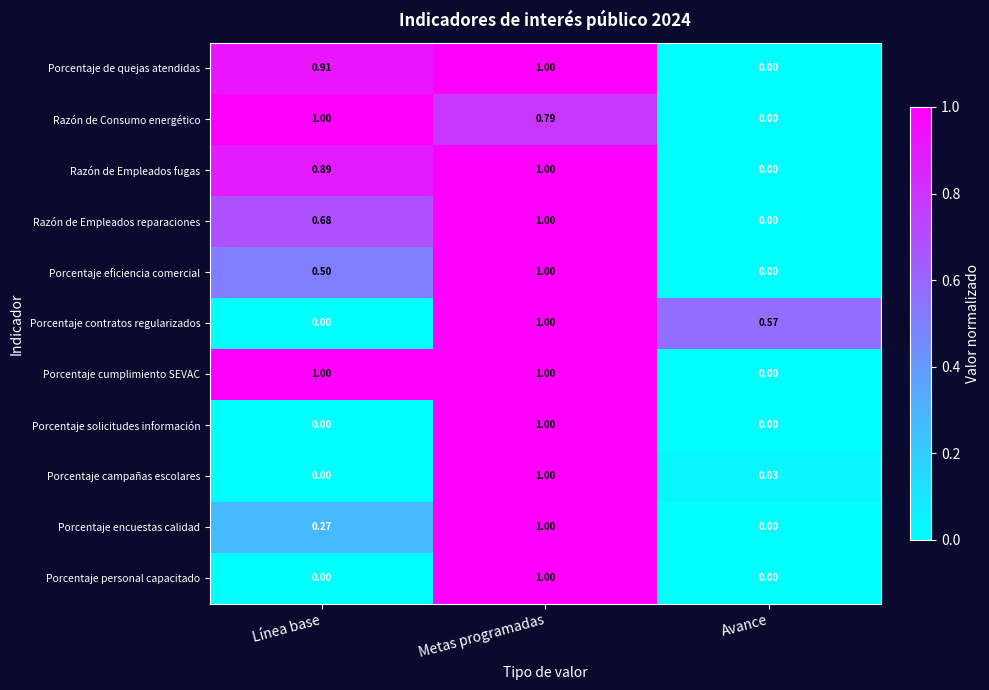

Rank the categories by Porcentaje contratos regularizados value from lowest to highest.

Línea base, Avance, Metas programadas